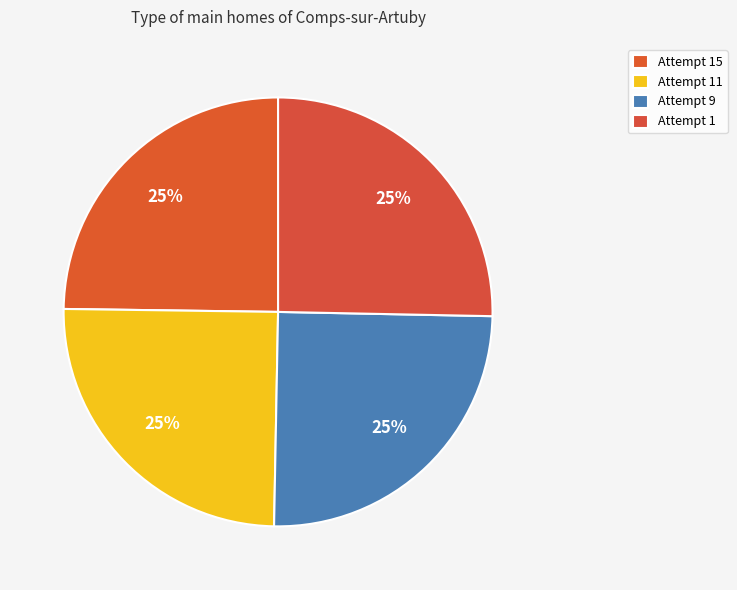

What is the smallest slice in the pie chart?

Attempt 15